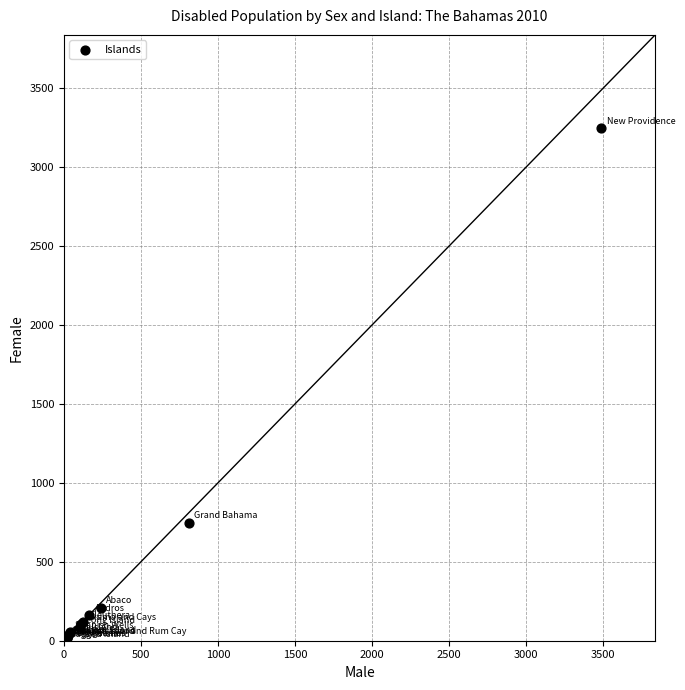

What Y value in the scatter plot is closest to 1624?

748